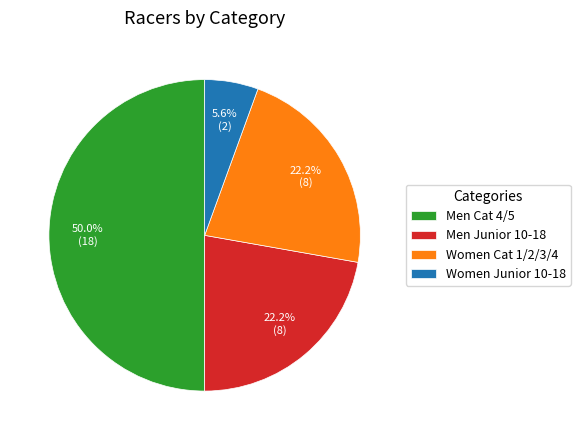

To the nearest percent, what is the combined percentage of Women Junior 10-18 and Women Cat 1/2/3/4?

28%